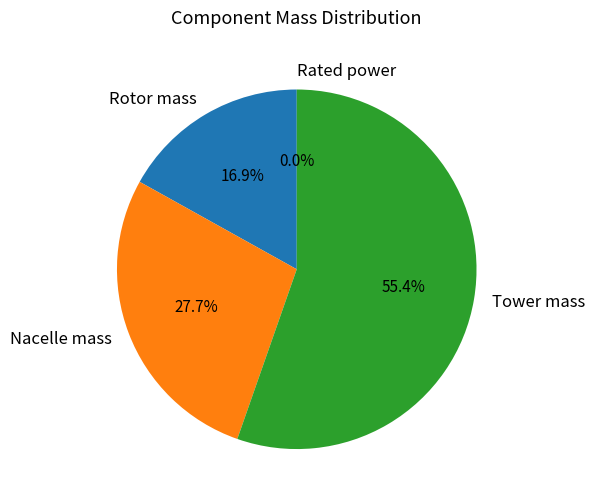

To the nearest percent, what is the difference between the largest and smallest slice percentages?

55%